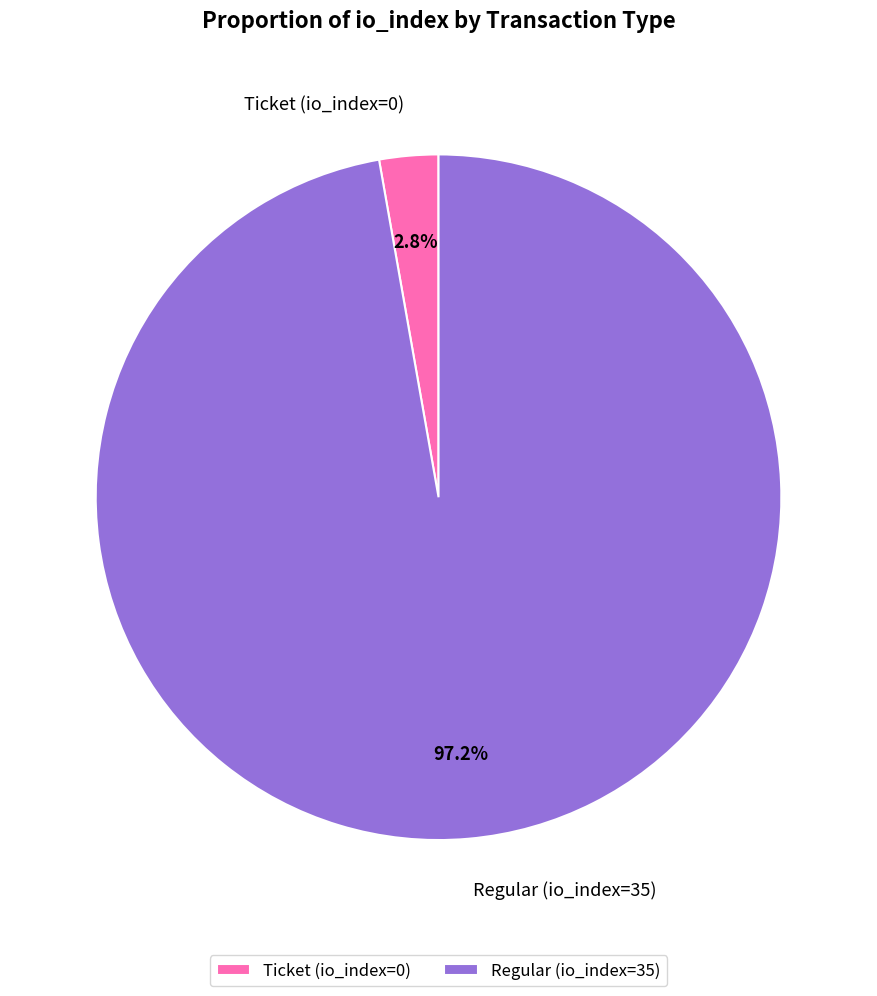

To the nearest percent, what is the difference between the largest and smallest slice percentages?

94%